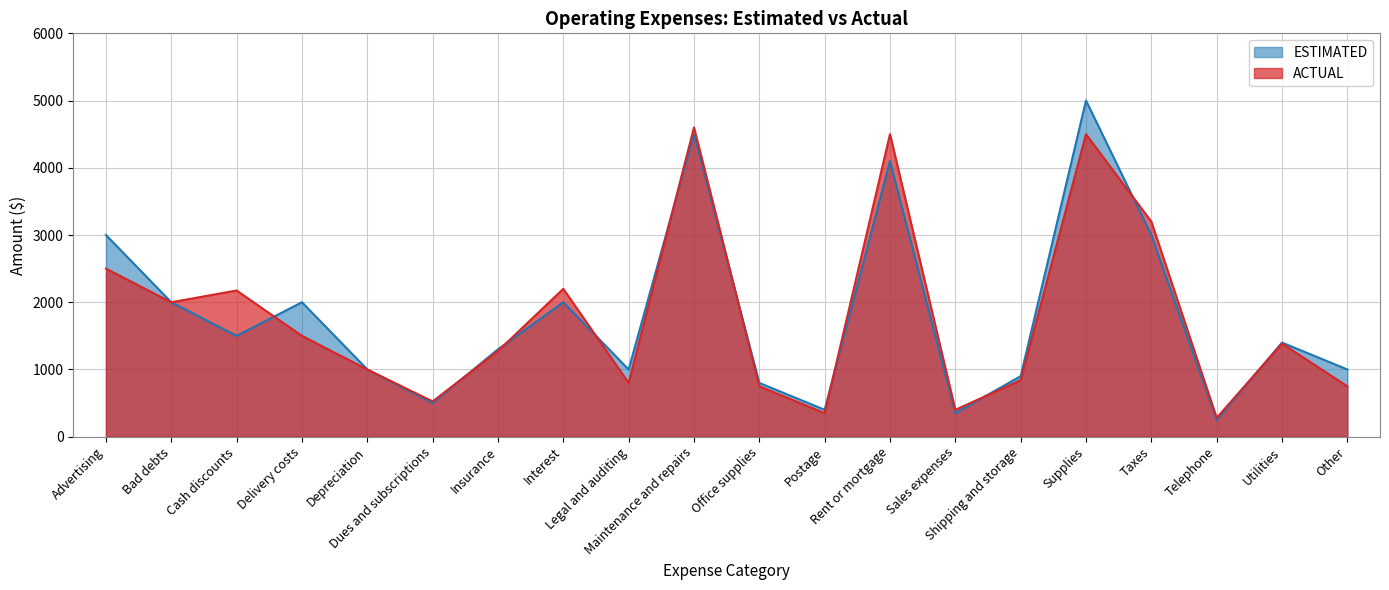

What is the difference between the ACTUAL values at Supplies and Shipping and storage?

3660